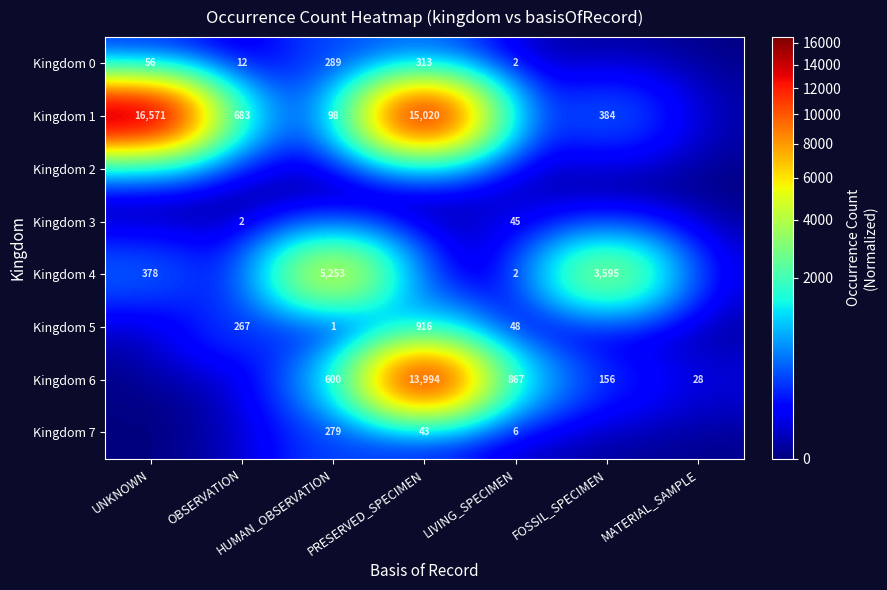

The value of Kingdom 5 at HUMAN_OBSERVATION is 0. True or false?

False